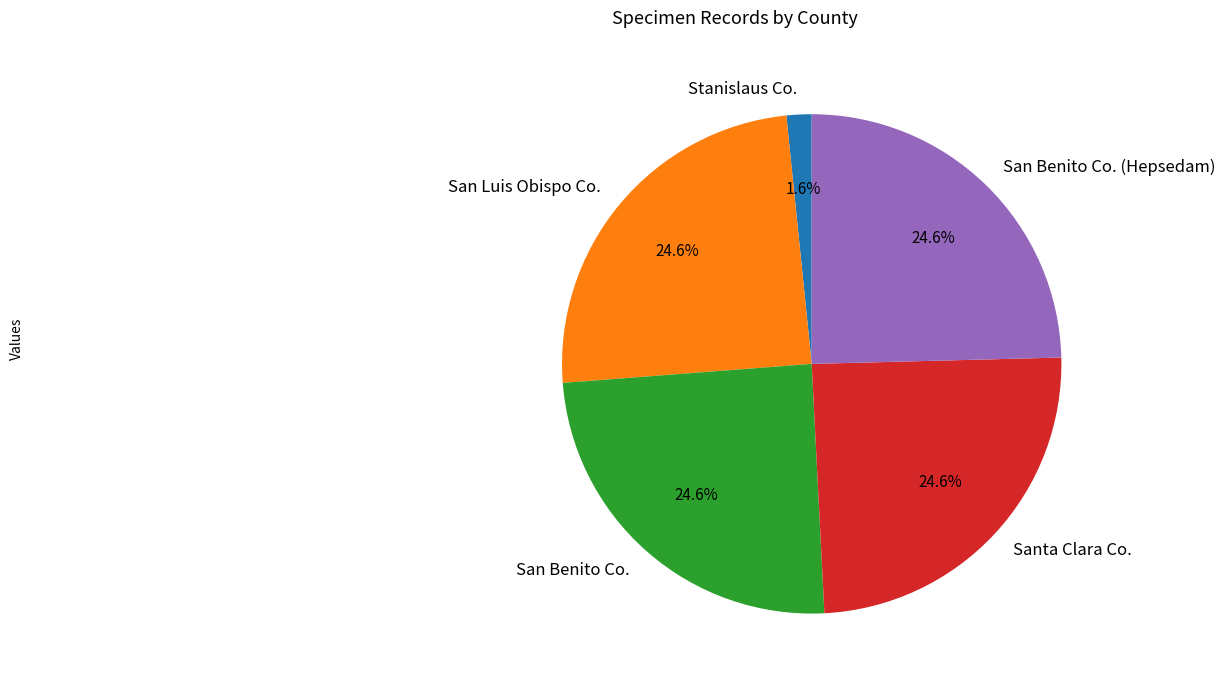

Does any single category account for the majority?

No